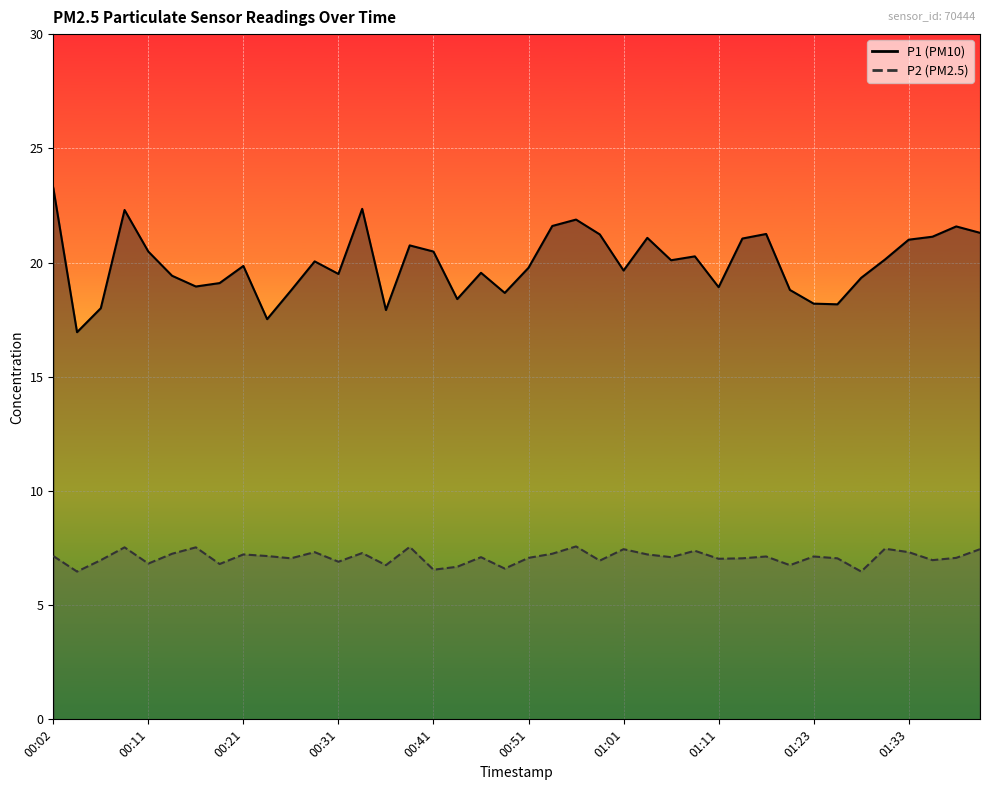

What is the smallest value displayed?

6.5